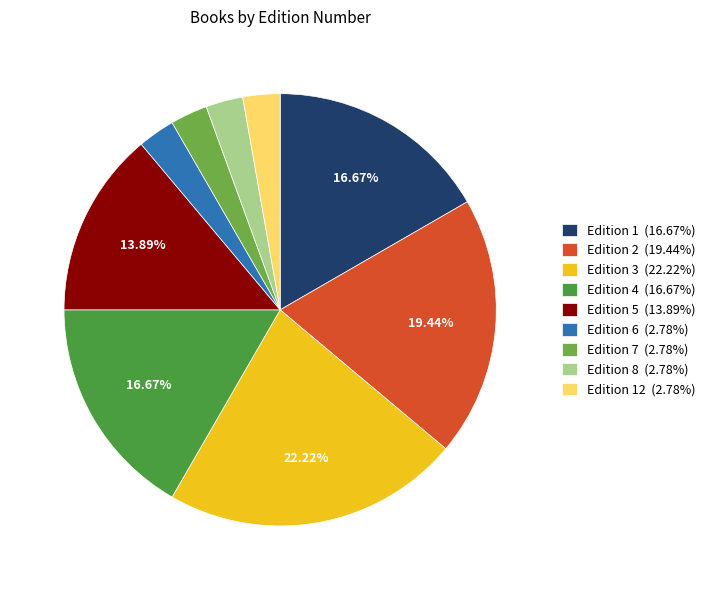

What is the ratio of the value at Edition 4 (16.67%) to the value at Edition 3 (22.22%)?

0.8